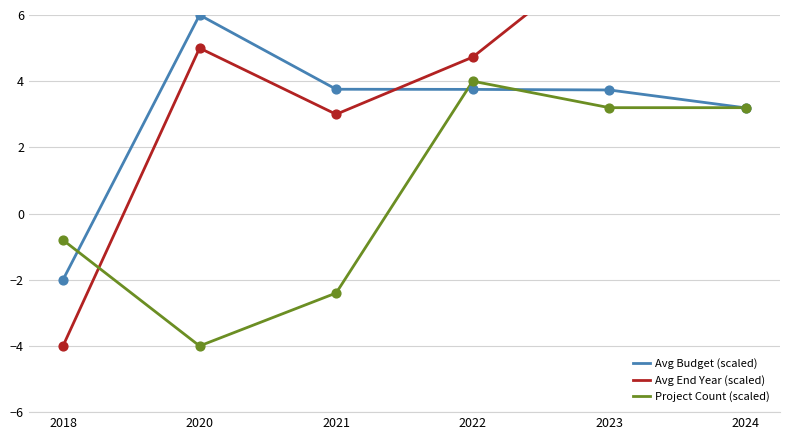

What is the total value across all series at 2021?

4.4